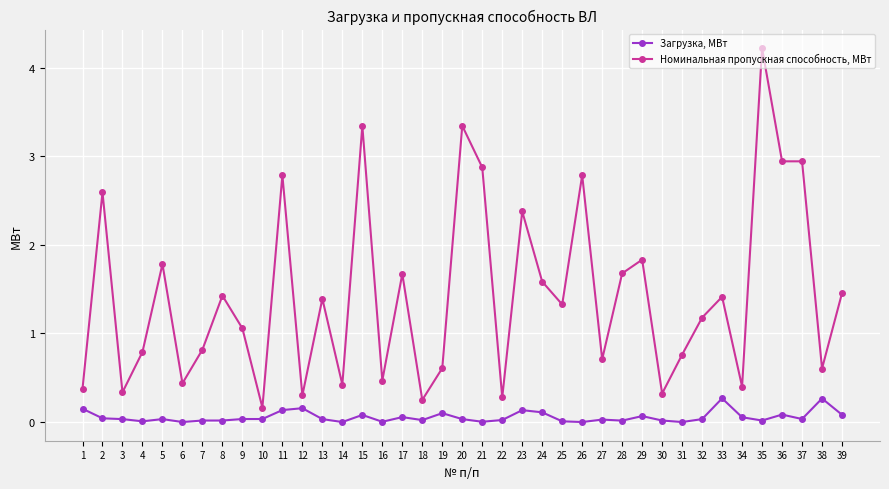

True or false: Номинальная пропускная способность, МВт and Загрузка, МВт intersect in this chart.

False